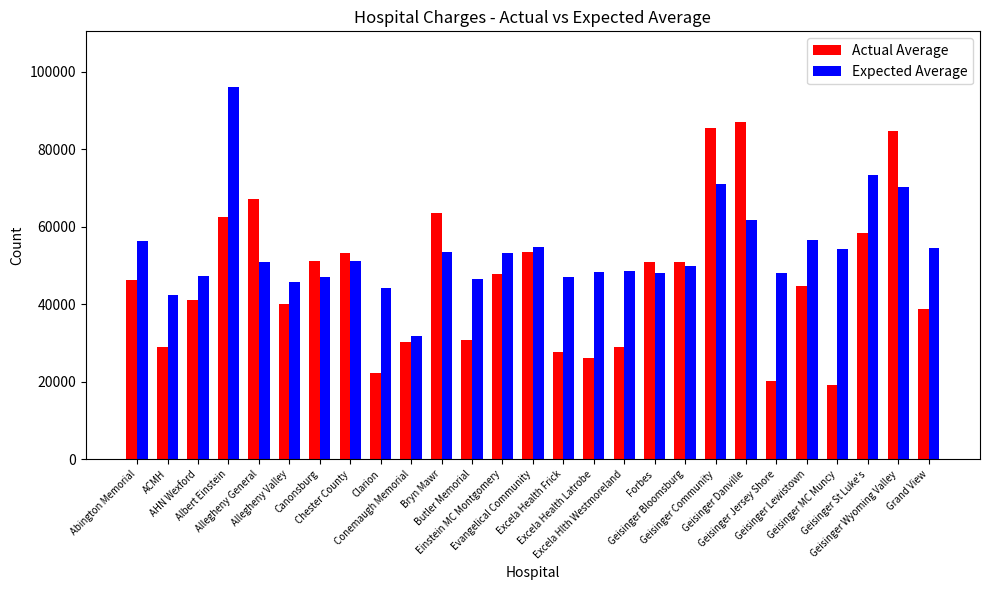

How many bars are there in each group?

2